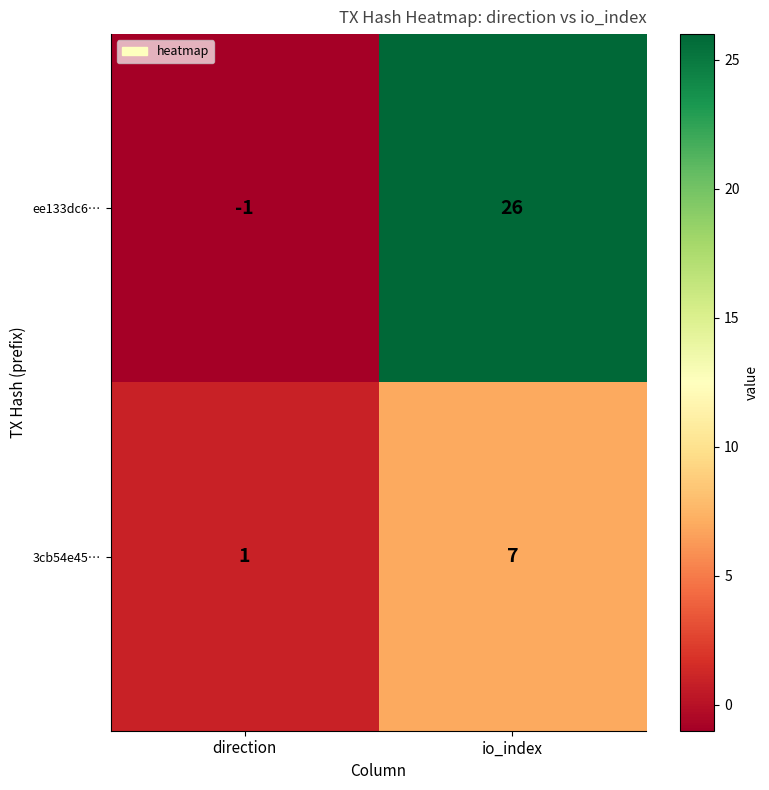

Rank the series at io_index from highest to lowest value.

ee133dc6…, 3cb54e45…